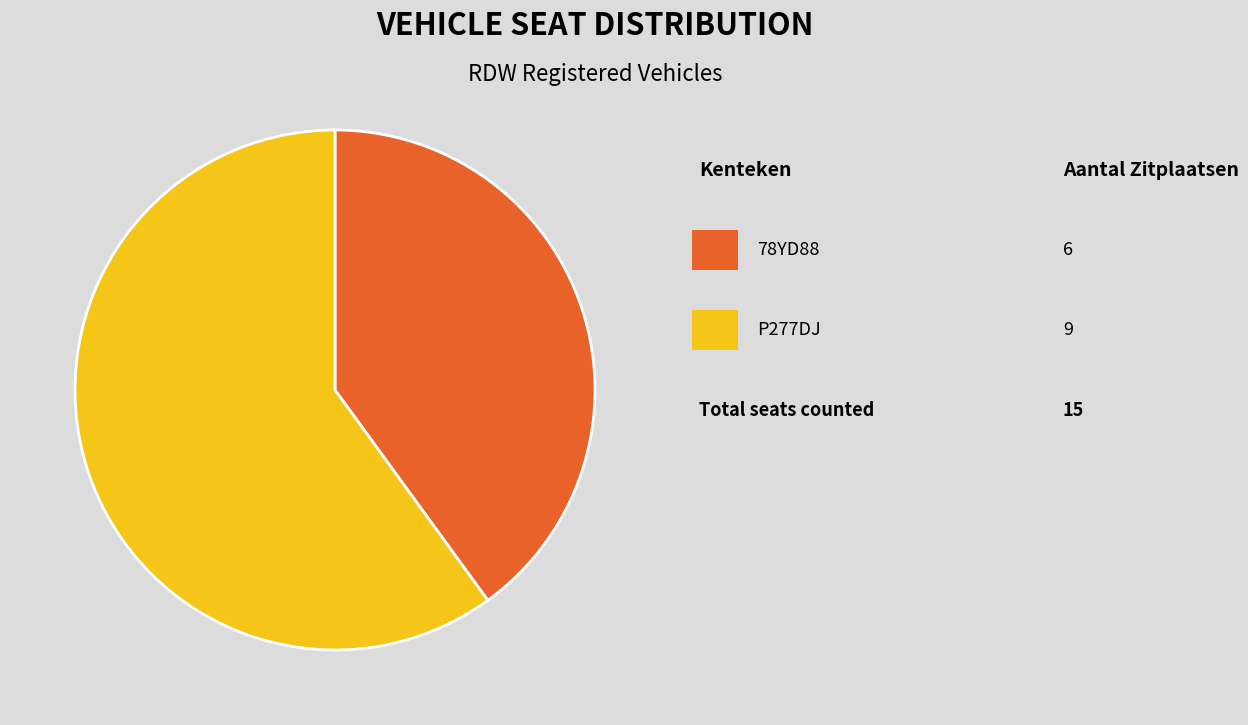

Is there a majority slice in this chart?

Yes